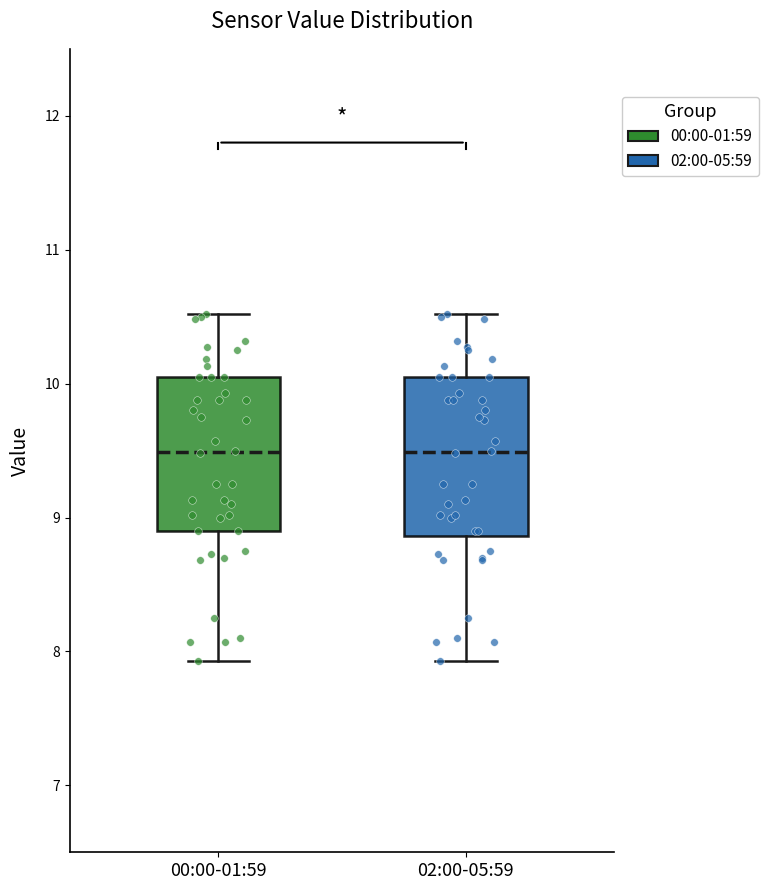

Where does the median line of the box for 02:00-05:59 sit on the y-axis? The values are not printed on the chart, so give them approximately, as read against the axis.

9.5